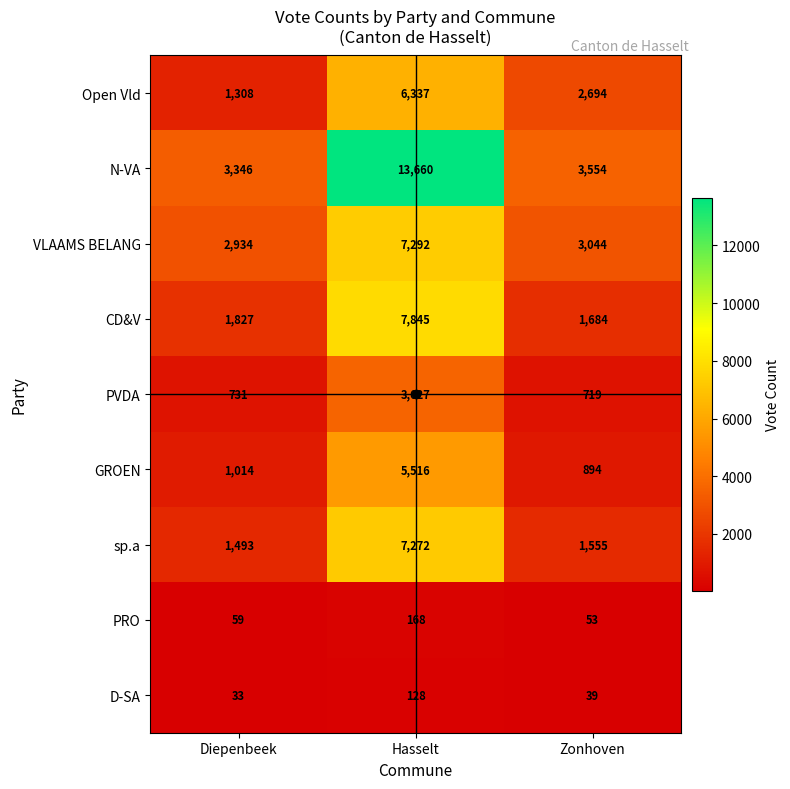

Between Diepenbeek and Zonhoven, which series saw the biggest shift?

Open Vld